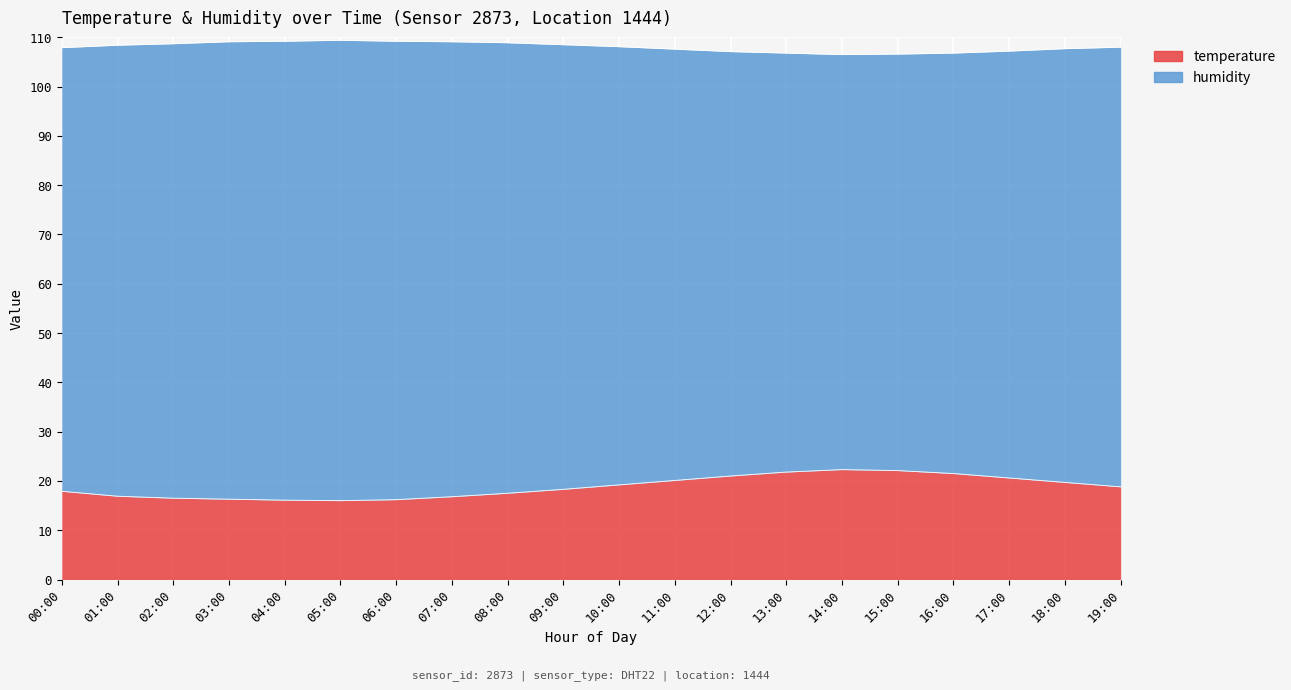

Rank the series by their average value, from lowest to highest.

temperature, humidity